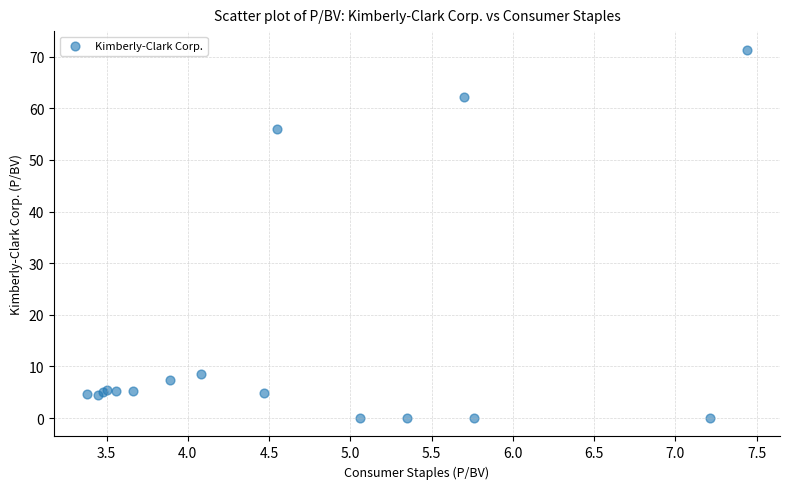

What Y value in the scatter plot is closest to 35?

56.0